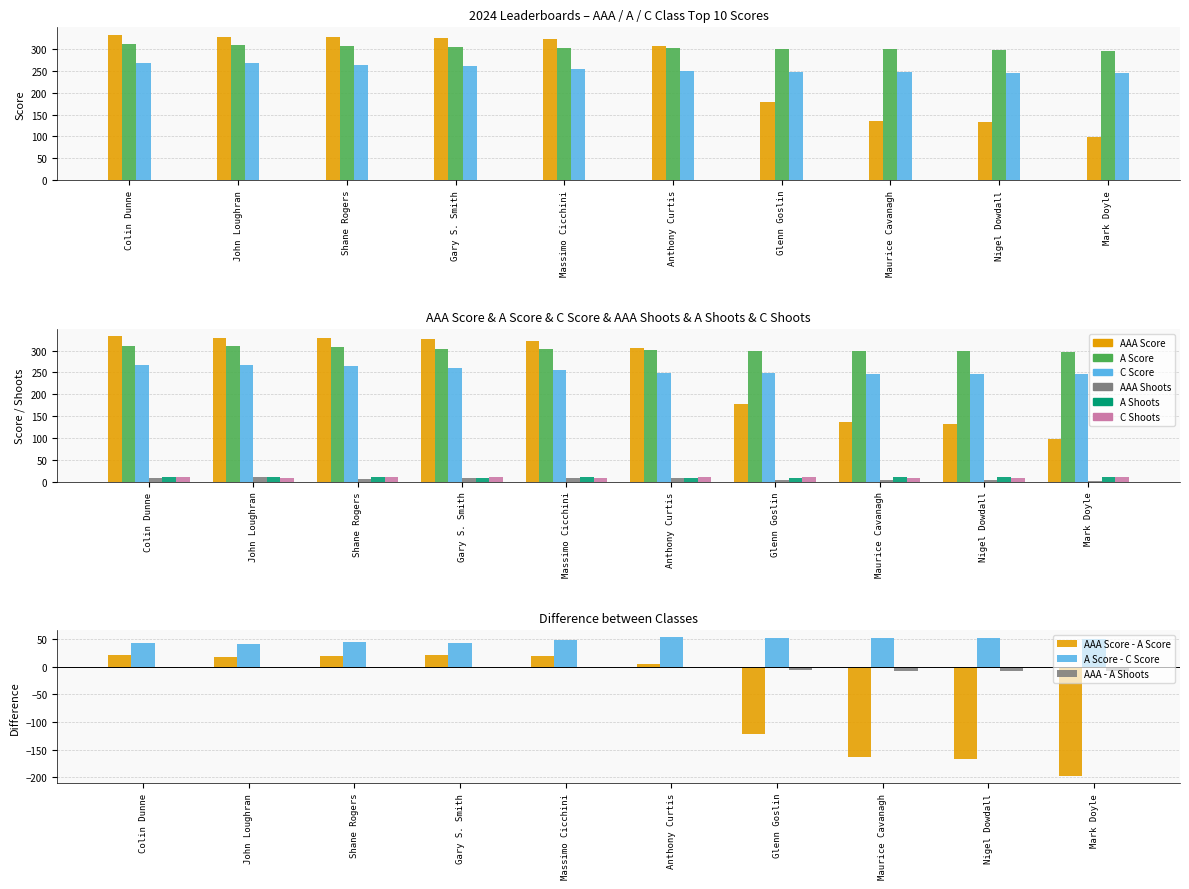

Reading left to right, what are all the values shown in this chart?

AAA Score: 333	328	328	326	322	307	178	136	132	98
A Score: 311	310	308	304	303	302	300	299	298	296
C Score: 268	268	264	261	255	249	248	247	246	246
AAA Shoots: 8	10	7	9	9	8	4	3	3	2
A Shoots: 10	10	10	9	10	9	9	10	10	10
C Shoots: 10	8	10	10	9	10	10	9	8	10